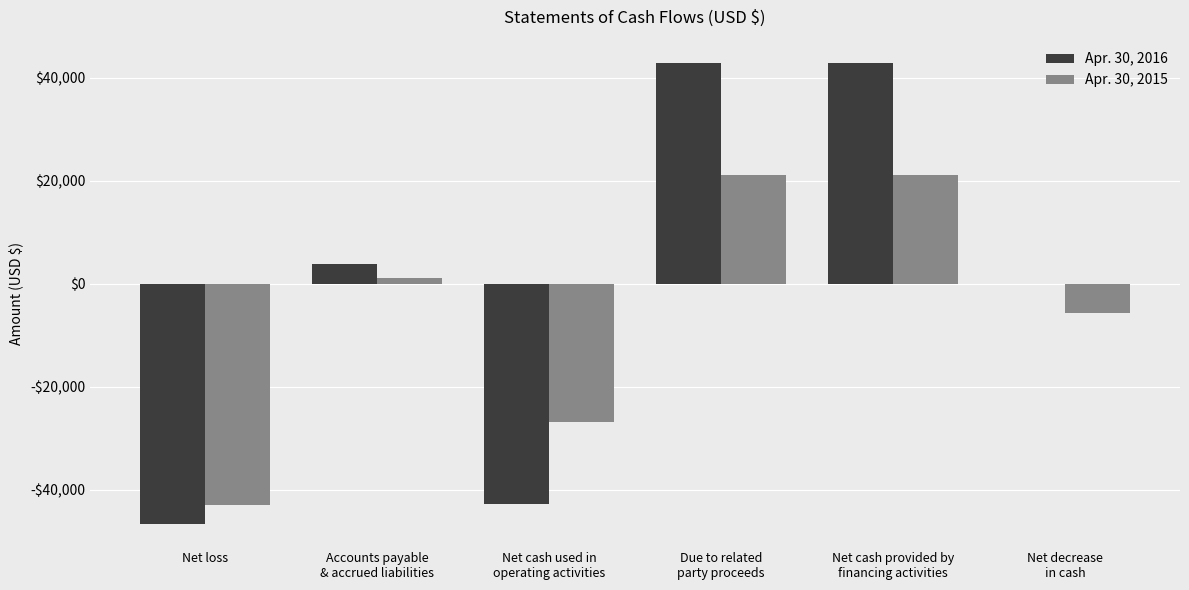

How many Apr. 30, 2015 values are between -26785 and 21049?

5